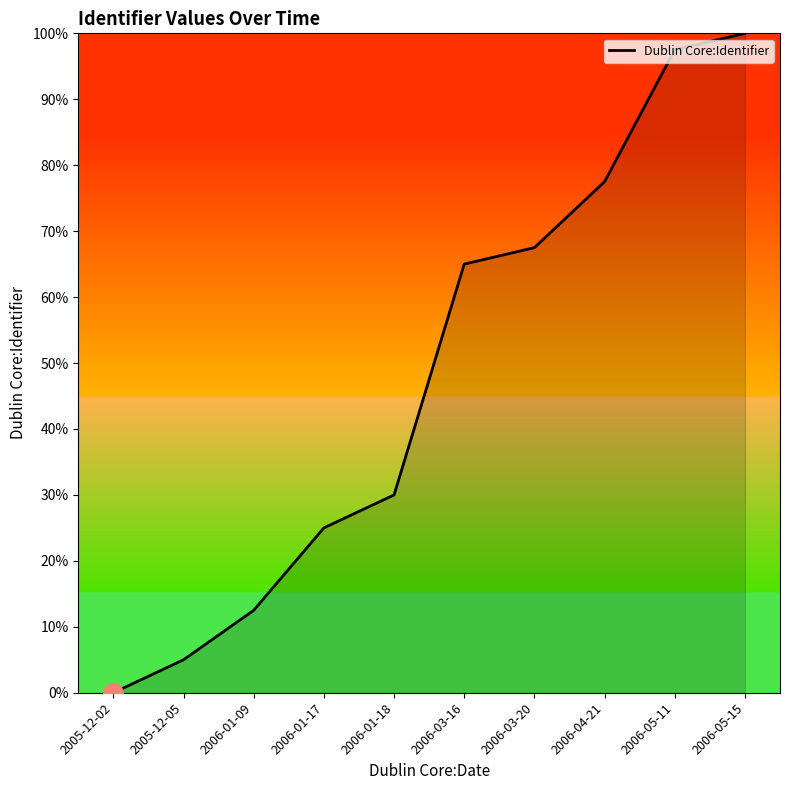

What position from the left is 2006-05-15?

10